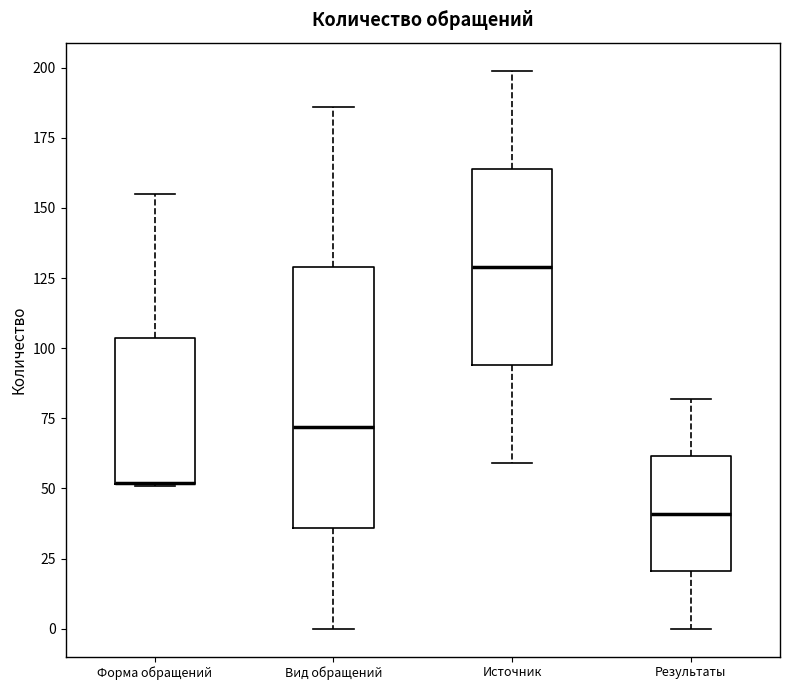

Where is the lower edge of the box for Результаты on the y-axis? The values are not printed on the chart, so give them approximately, as read against the axis.

20